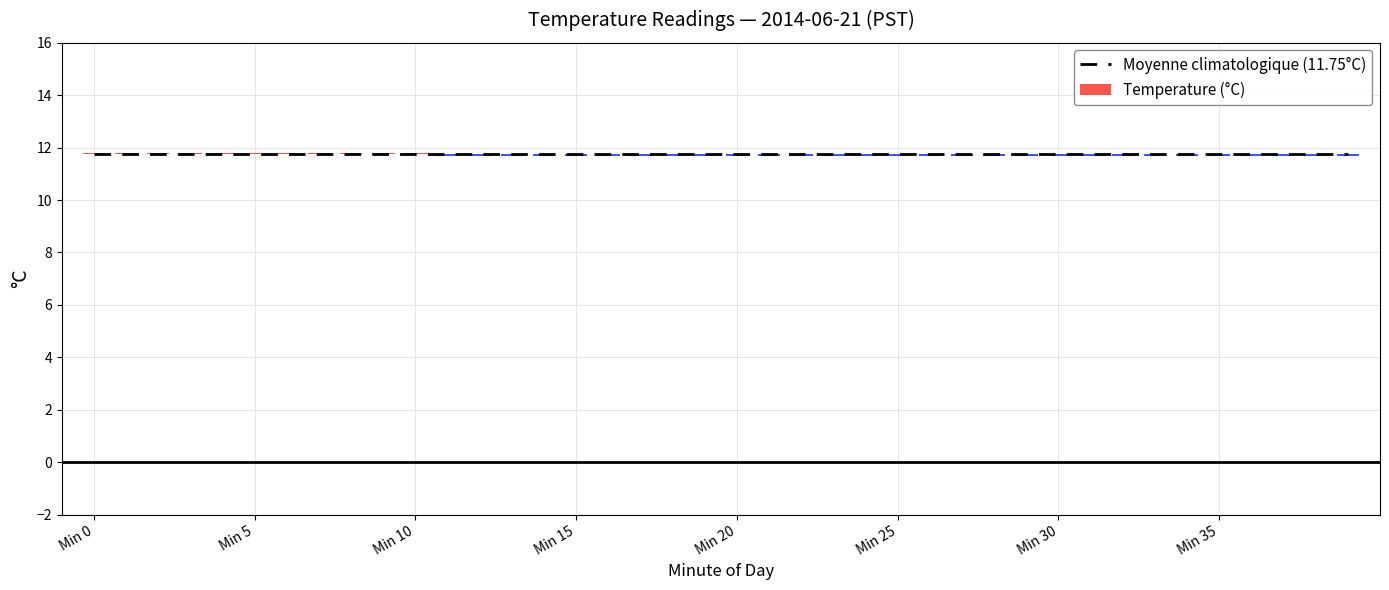

What is the average value of the Moyenne climatologique (11.75°C) series?

11.8